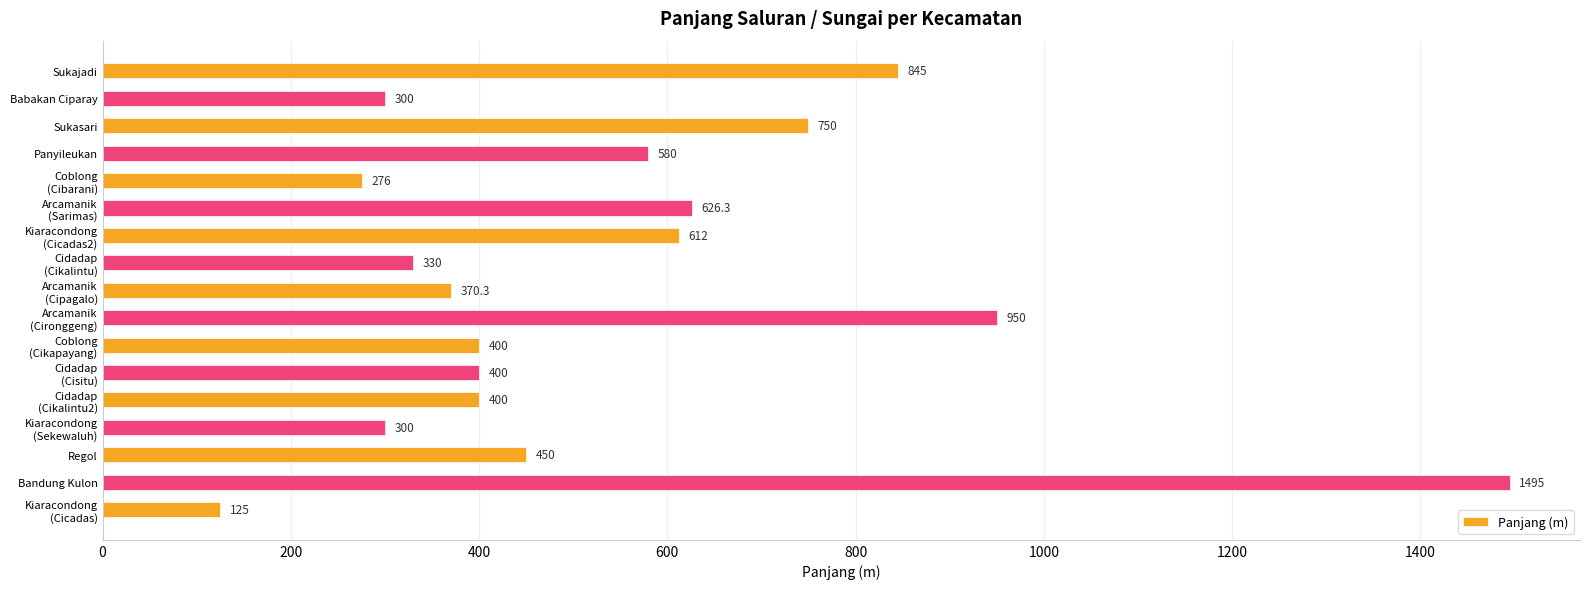

Reading bottom to top, what are all the values shown in this chart?

125.0	1495.0	450.0	300.0	400.0	400.0	400.0	950.0	370.3	330.0	612.0	626.3	276.0	580.0	750.0	300.0	845.0